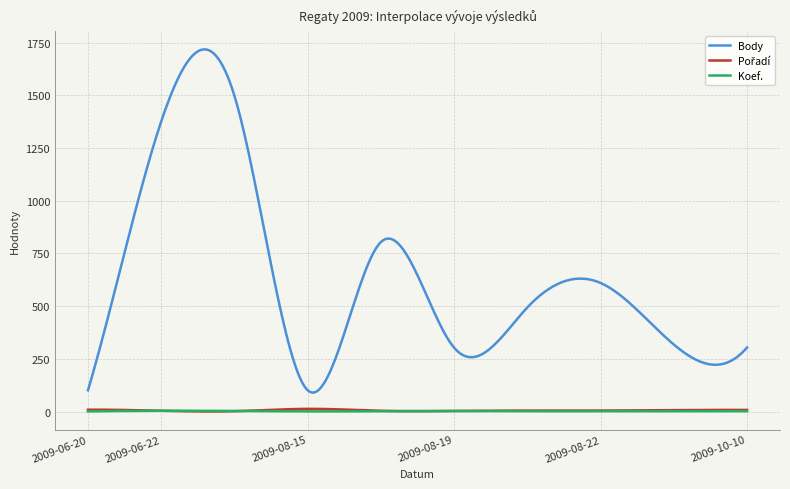

Which series has the largest range (max minus min)?

Body